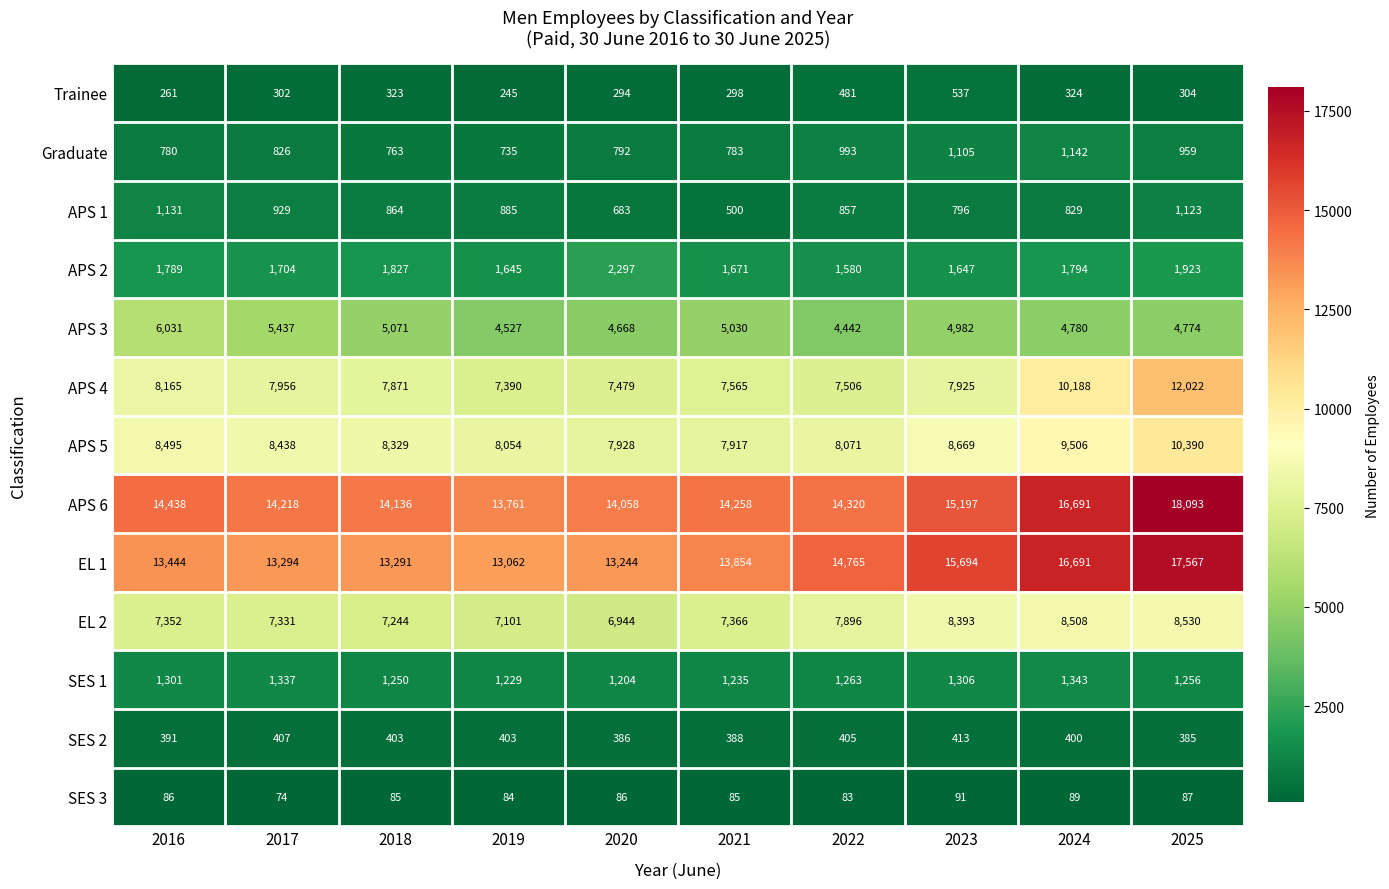

At which category is the sum across all series the highest?

2025